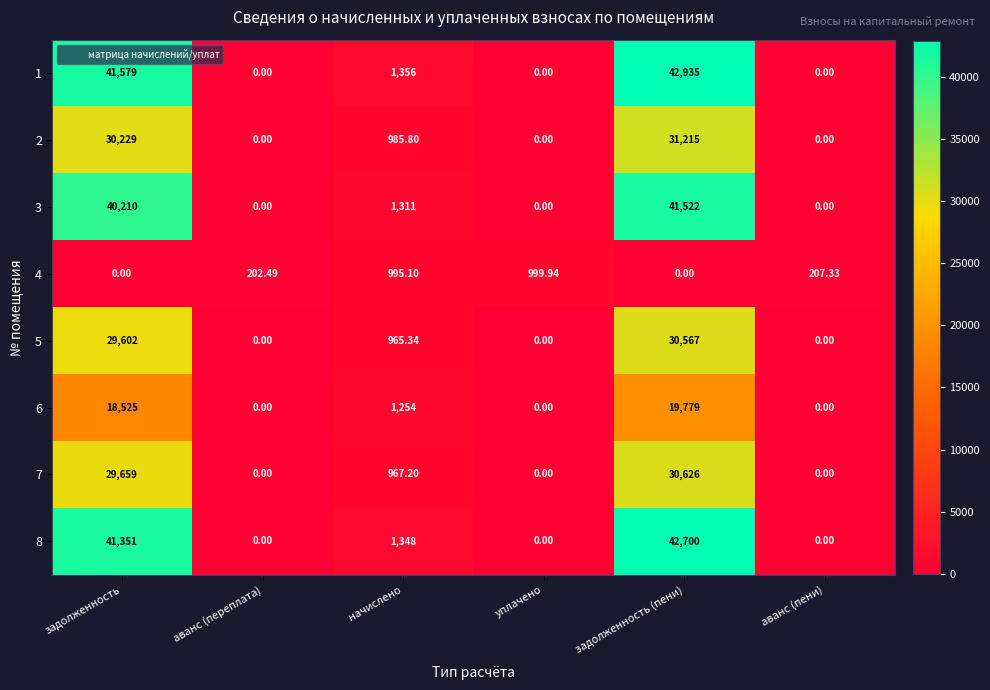

What is the difference between the highest and lowest values at аванс (пени)?

207.3